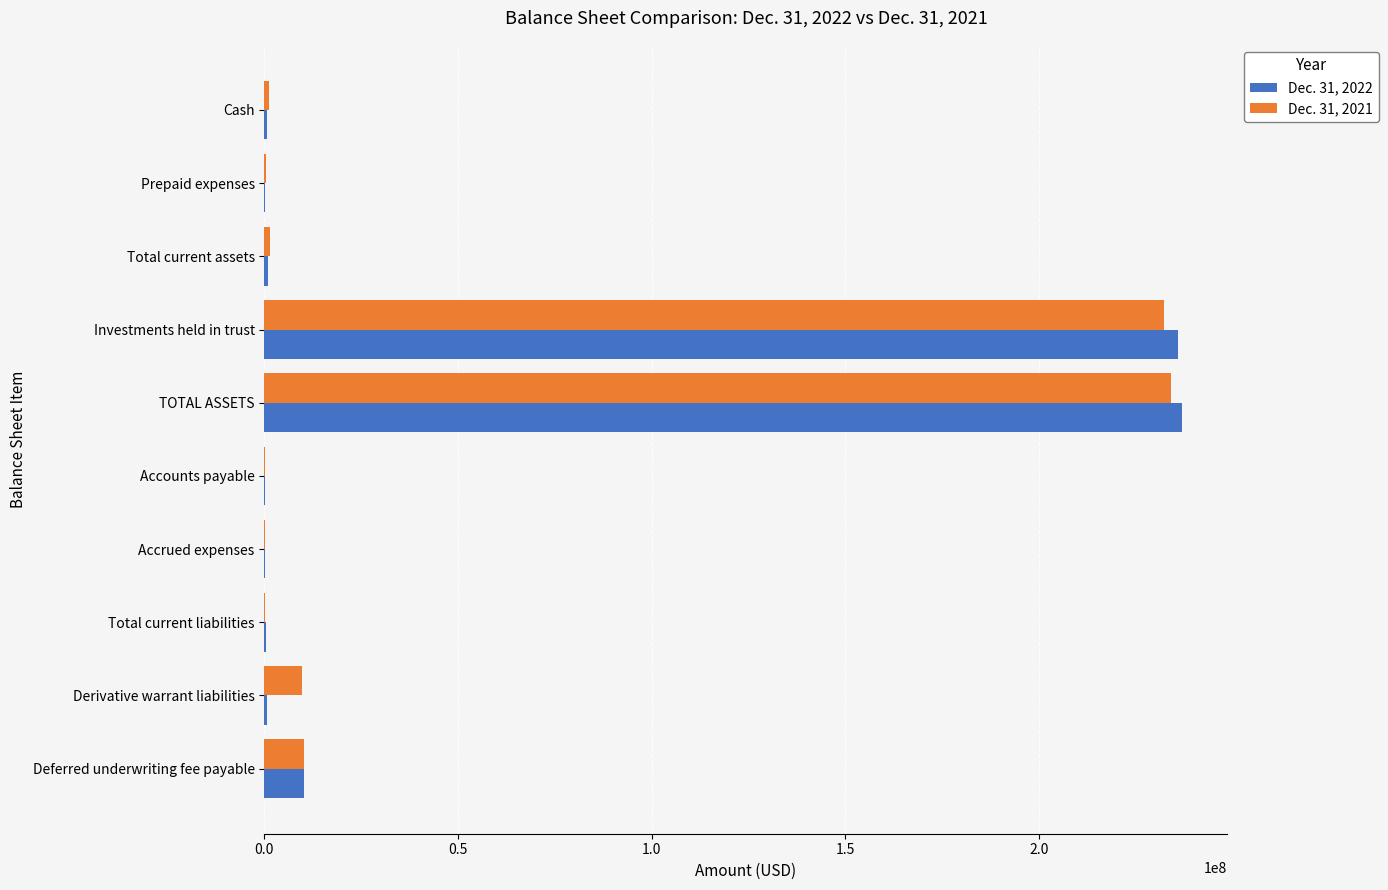

Is the value of Dec. 31, 2021 at Deferred underwriting fee payable greater than the value of Dec. 31, 2022 at Cash?

Yes